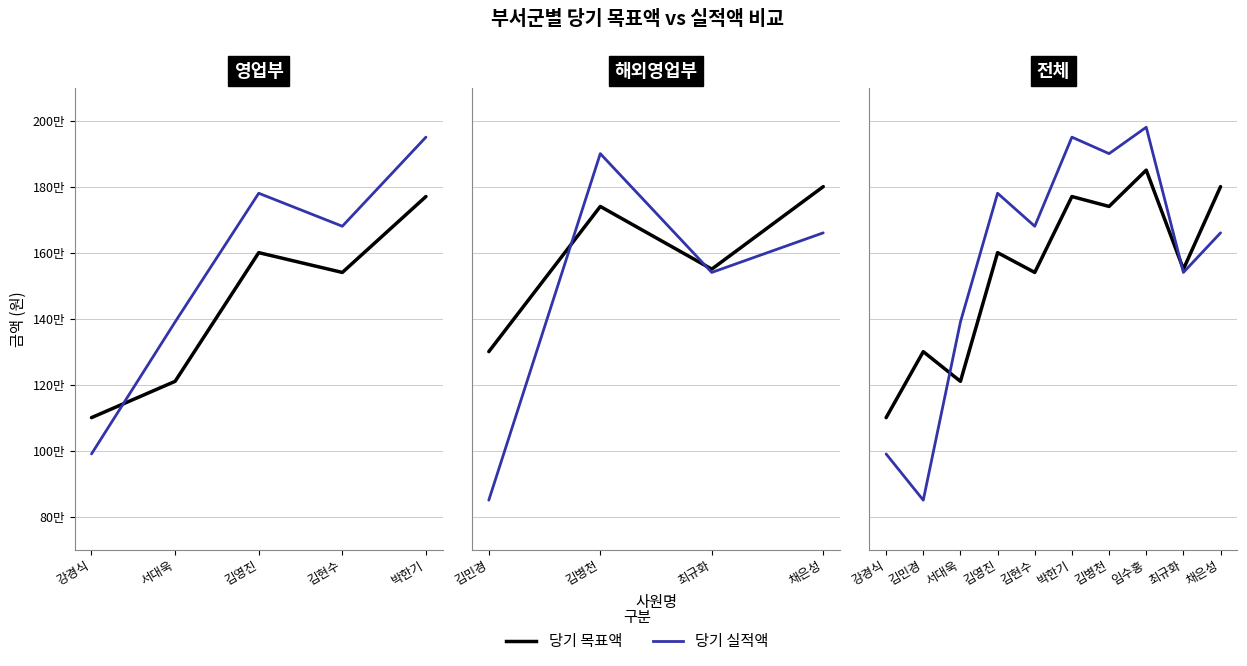

What is the difference between the maximum and minimum values in the 당기 실적액 series?

1130000